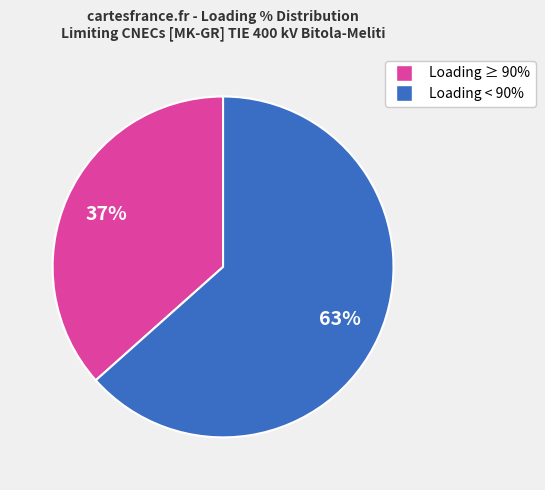

Is there any slice that represents more than half of the pie?

Yes